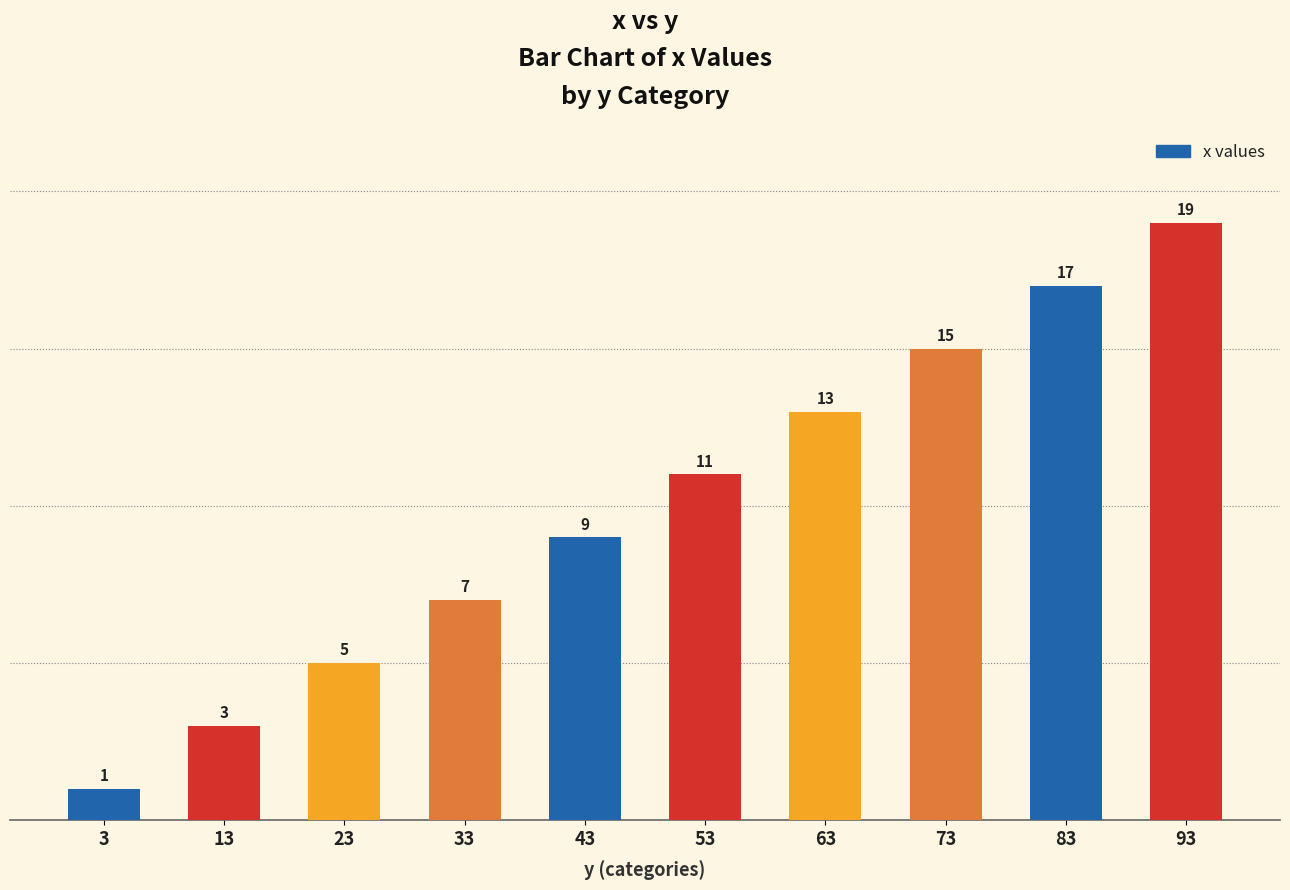

Are the bars horizontal?

No